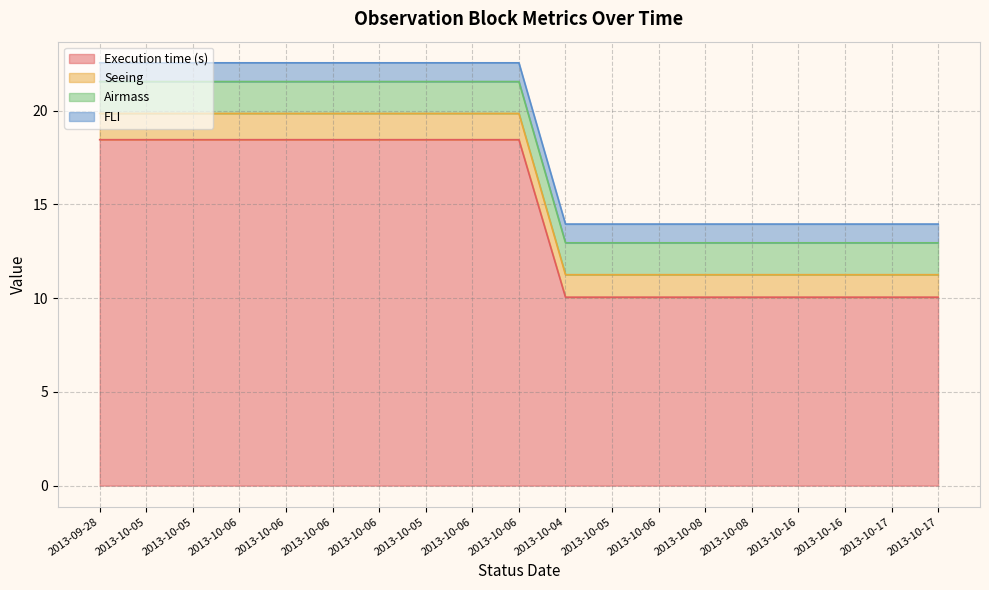

True or false: Execution time (s) and Seeing cross at least once.

False